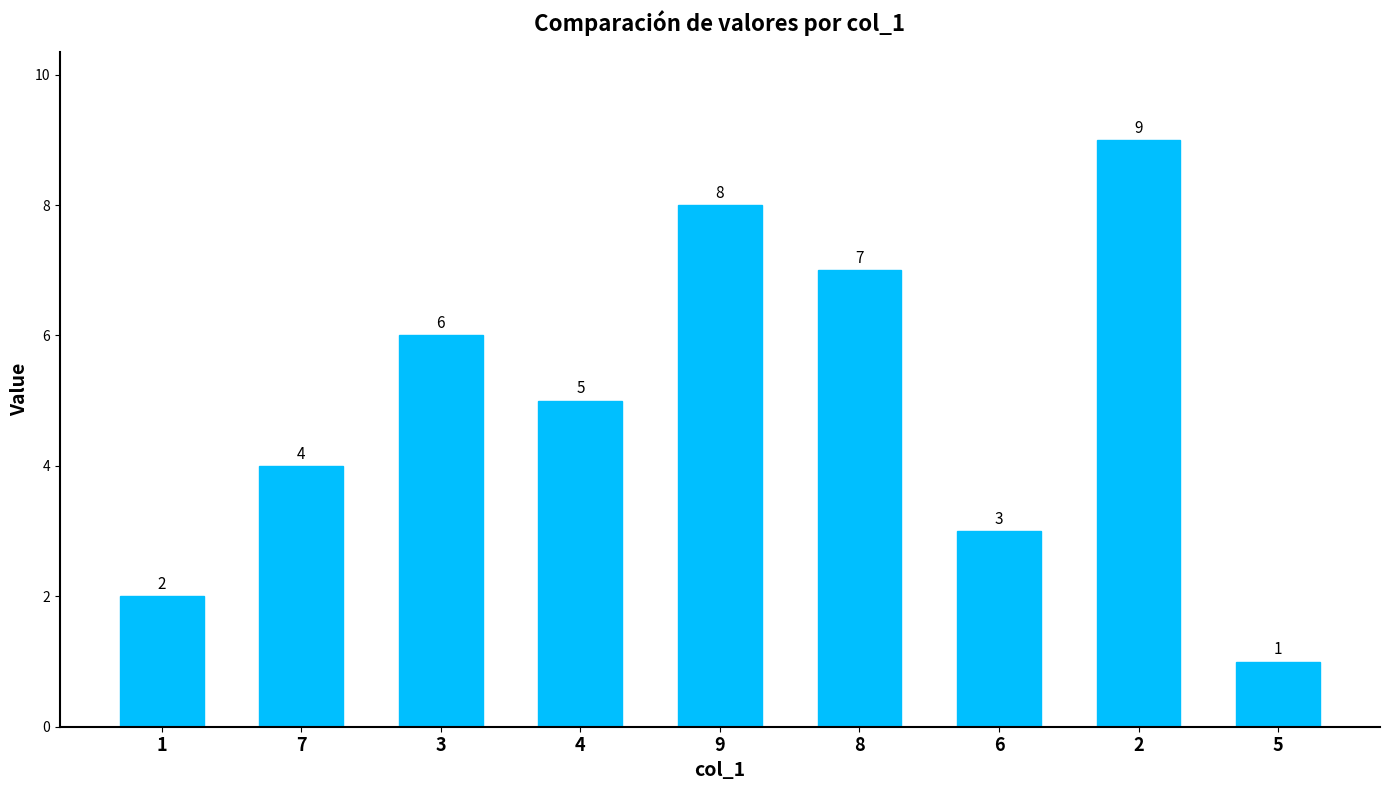

How many bars are there in total?

9